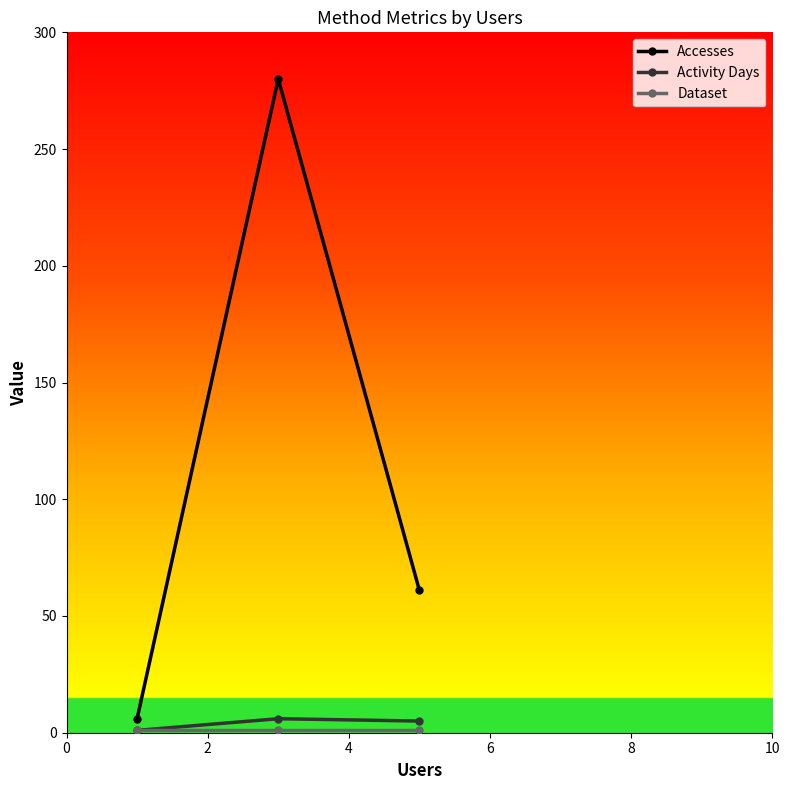

Which series has the largest total across all categories?

Accesses